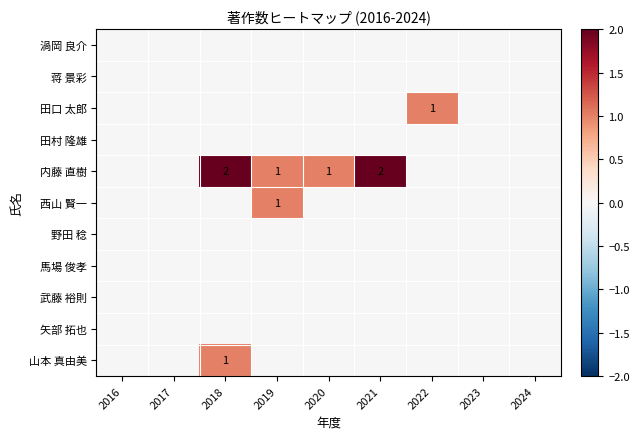

The value of 内藤 直樹 at 2021 is 3. True or false?

False